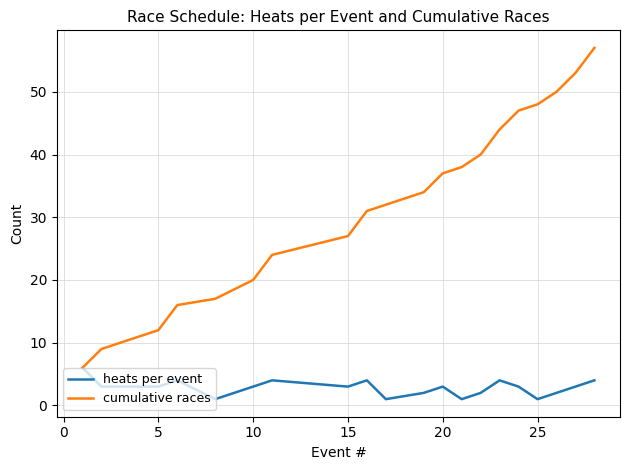

Which series has the widest spread of values?

cumulative races